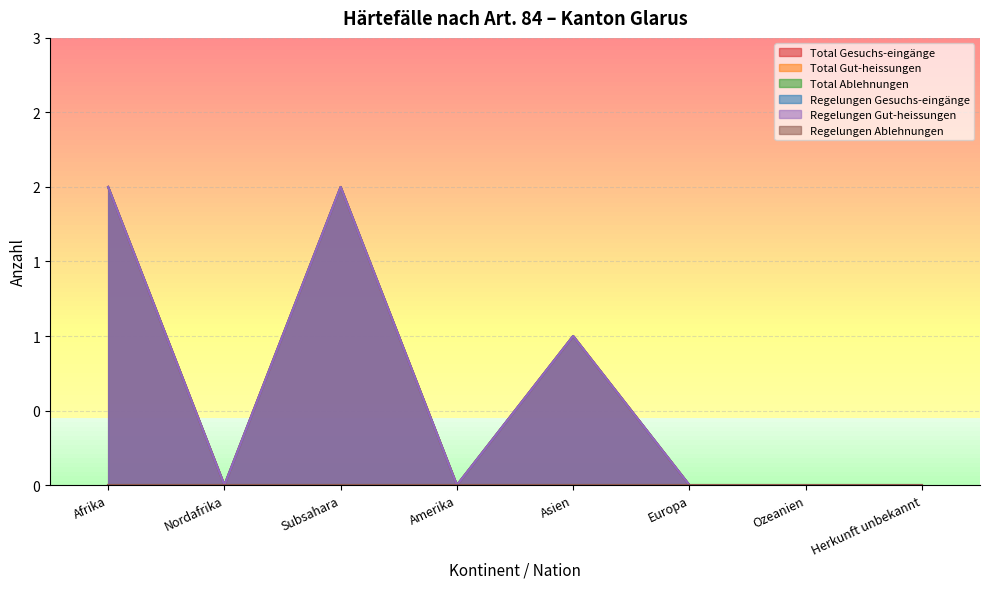

True or false: Regelungen Gesuchs-eingänge and Total Gesuchs-eingänge cross at least once.

False